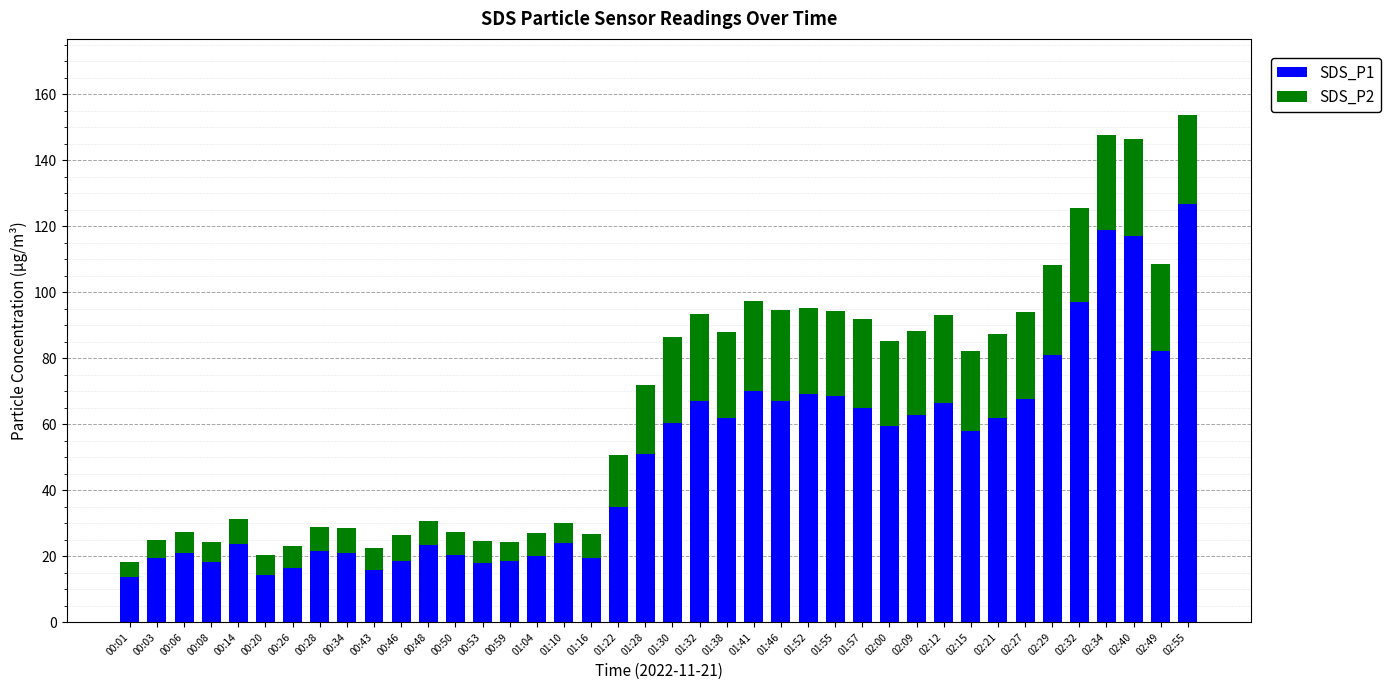

What is the difference between the maximum and minimum values in the SDS_P1 series?

113.0